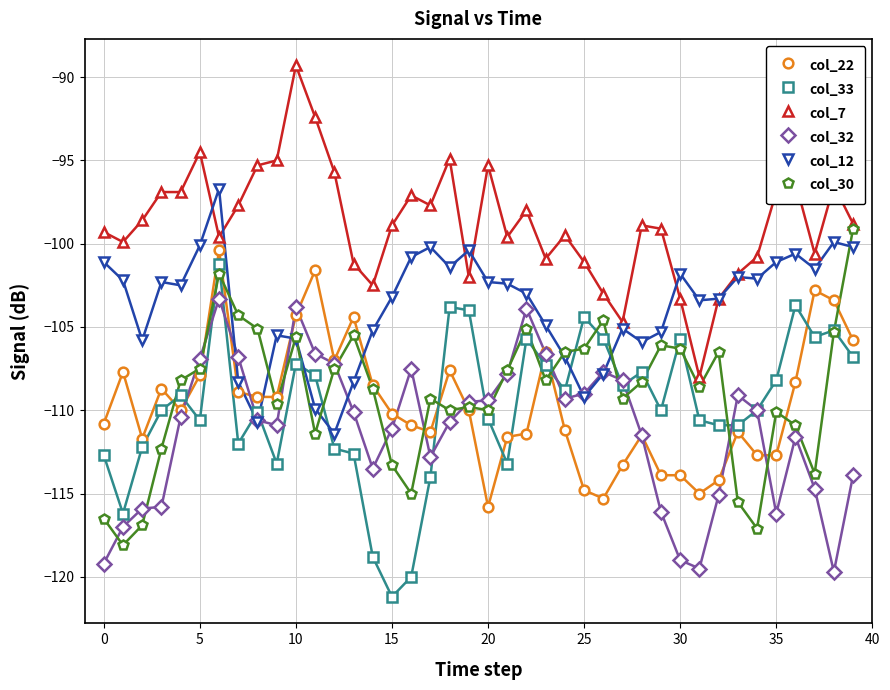

Which series has the largest total across all categories?

col_7